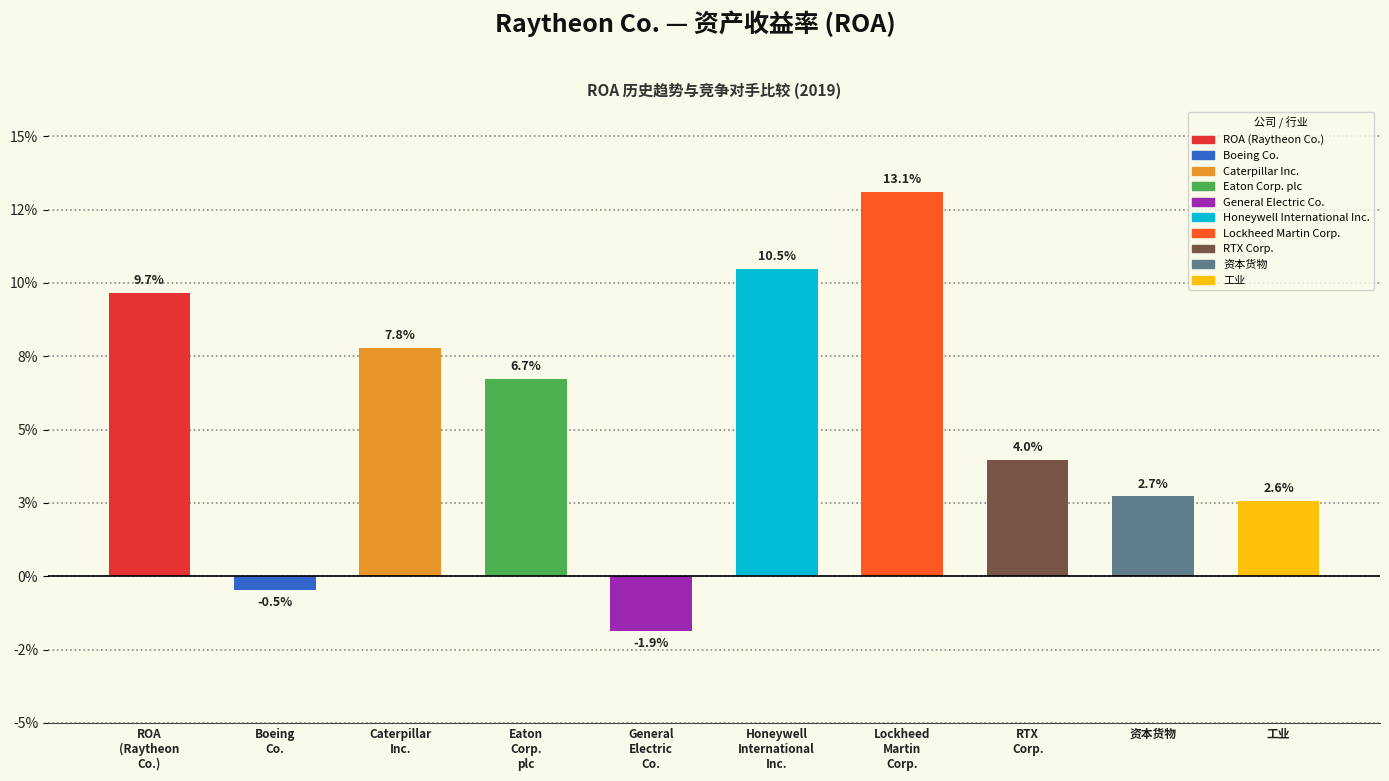

Reading right to left, transcribe all the data shown in this chart.

工业=0.0	资本货物=0.0	RTX
Corp.=0.0	Lockheed
Martin
Corp.=0.1	Honeywell
International
Inc.=0.1	General
Electric
Co.=-0.0	Eaton
Corp.
plc=0.1	Caterpillar
Inc.=0.1	Boeing
Co.=-0.0	ROA
(Raytheon
Co.)=0.1